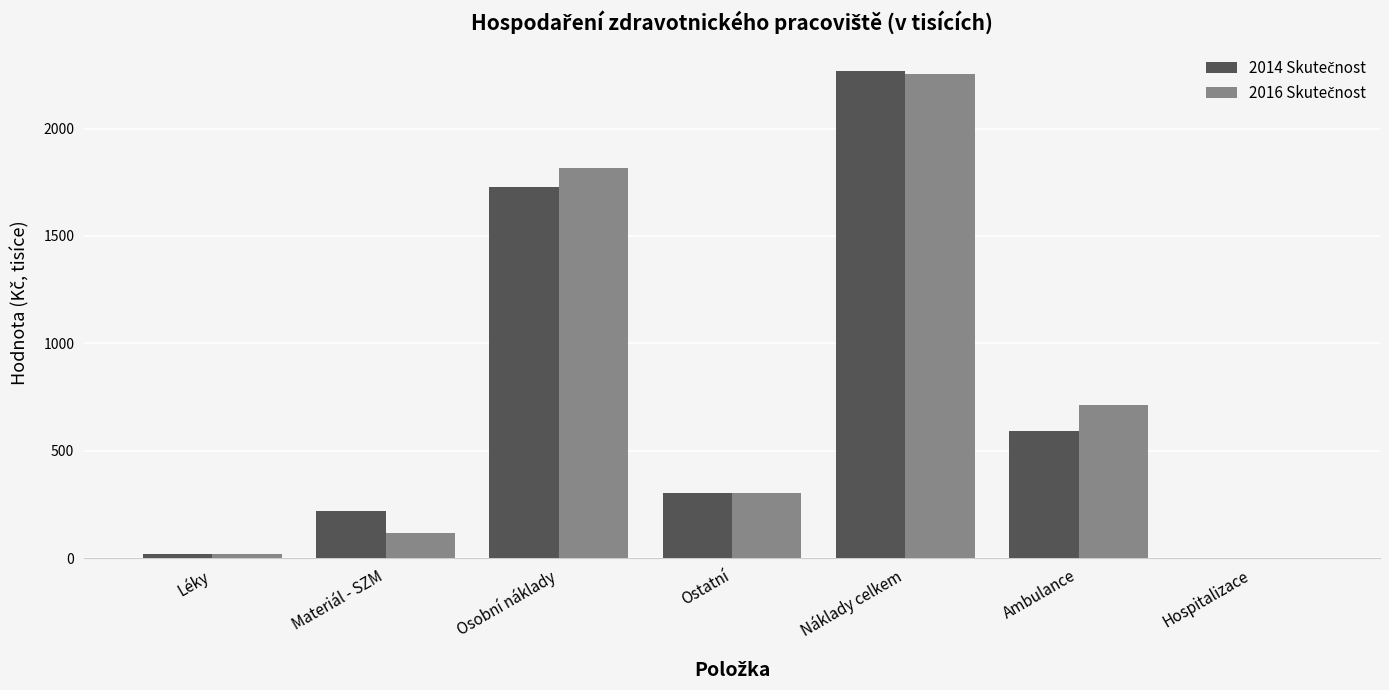

How many groups of bars are there?

7